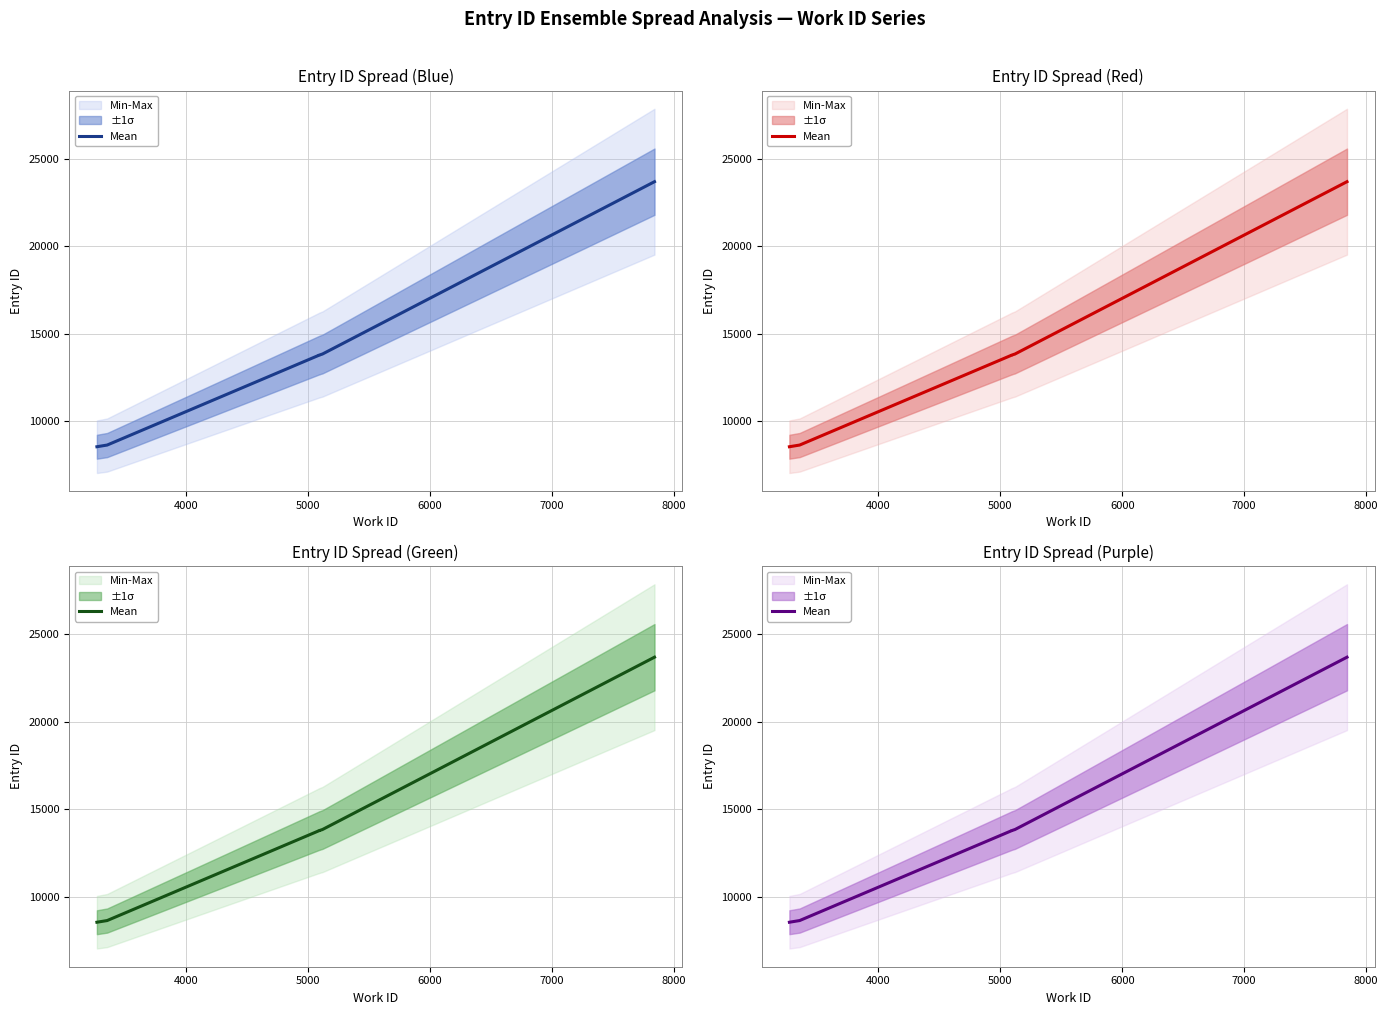

Does the chart have visible grid lines?

Yes